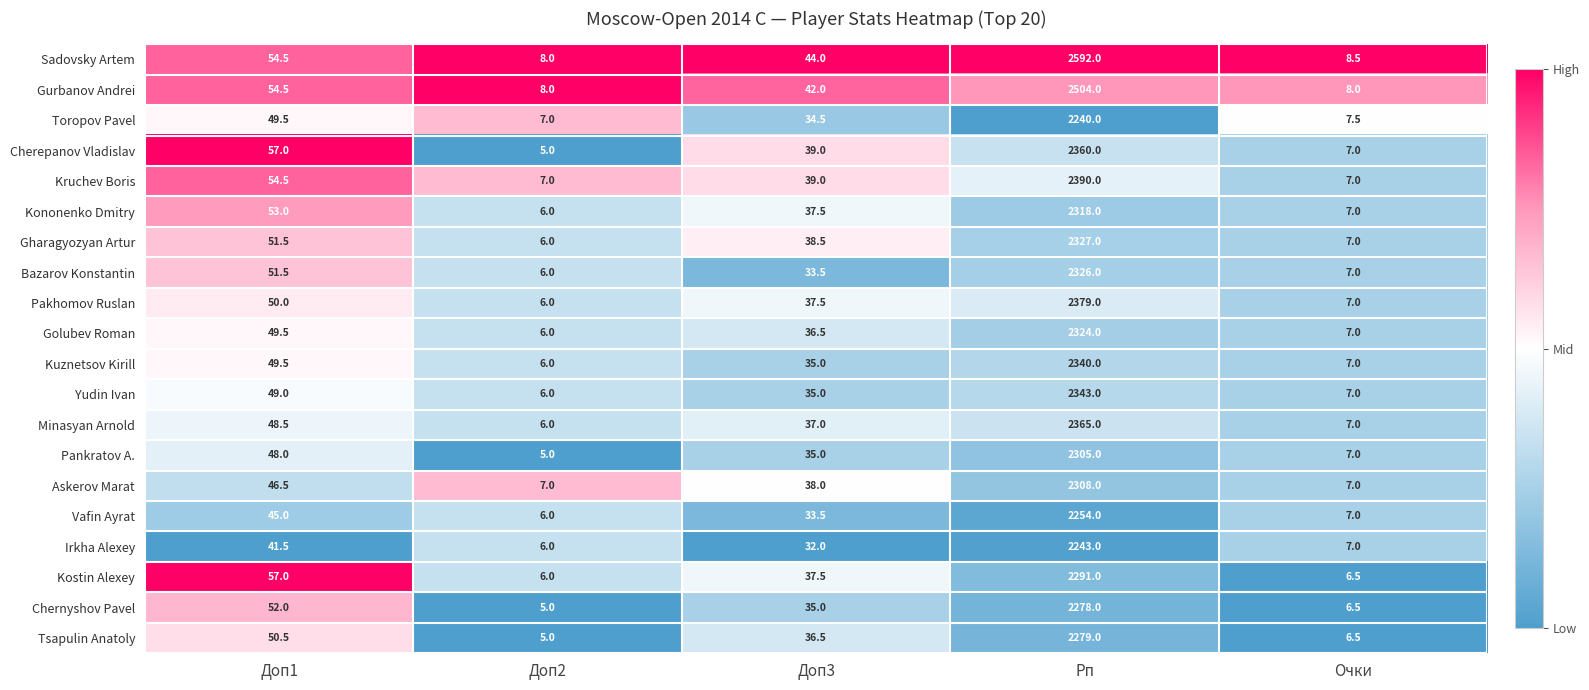

What is the spread (max minus min) of values at Доп2?

3.0